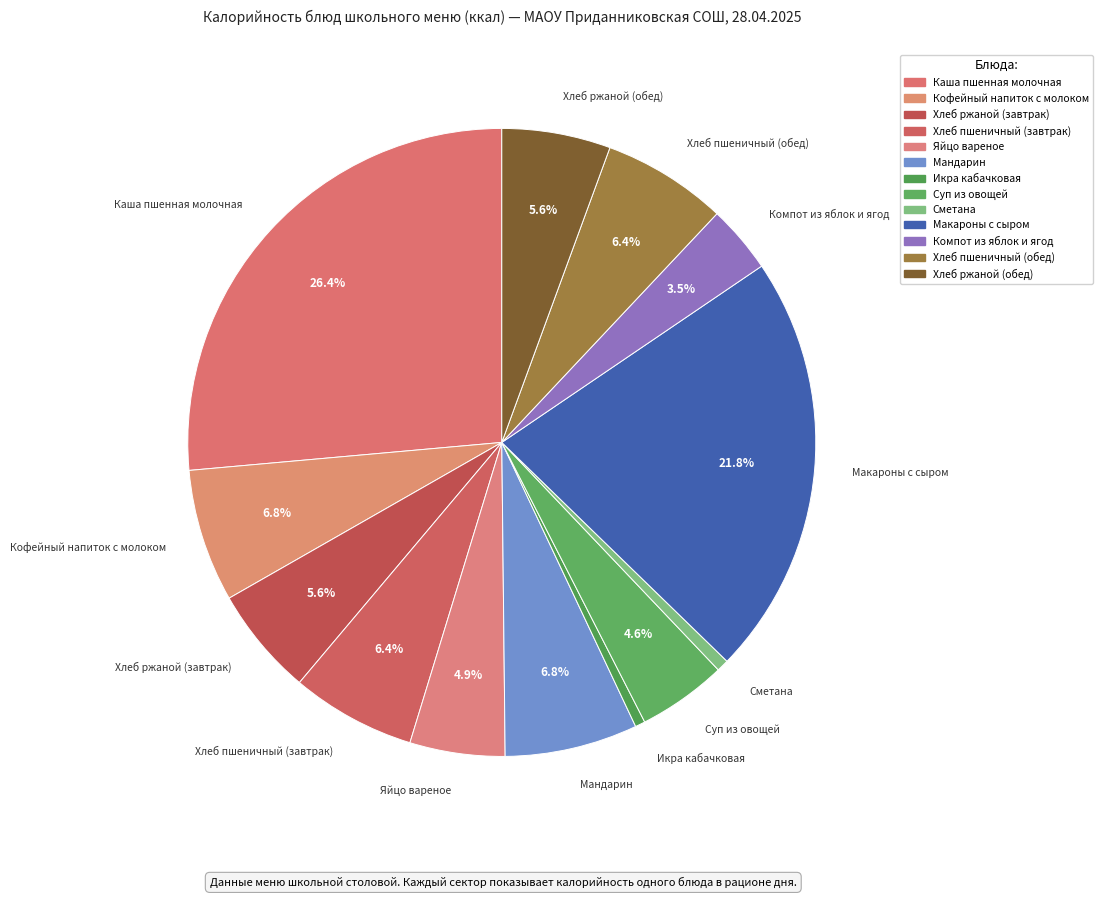

How many segments does this pie chart have?

13